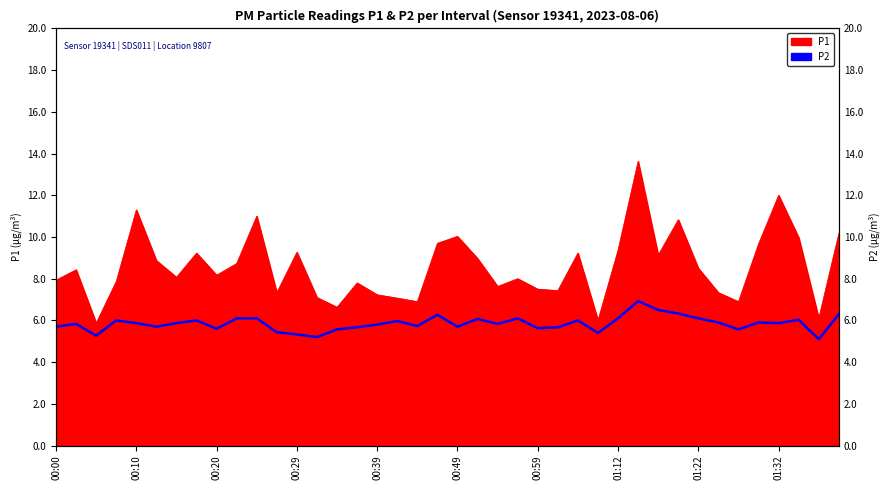

How many points are higher than both their immediate neighbors (excluding endpoints)?

11